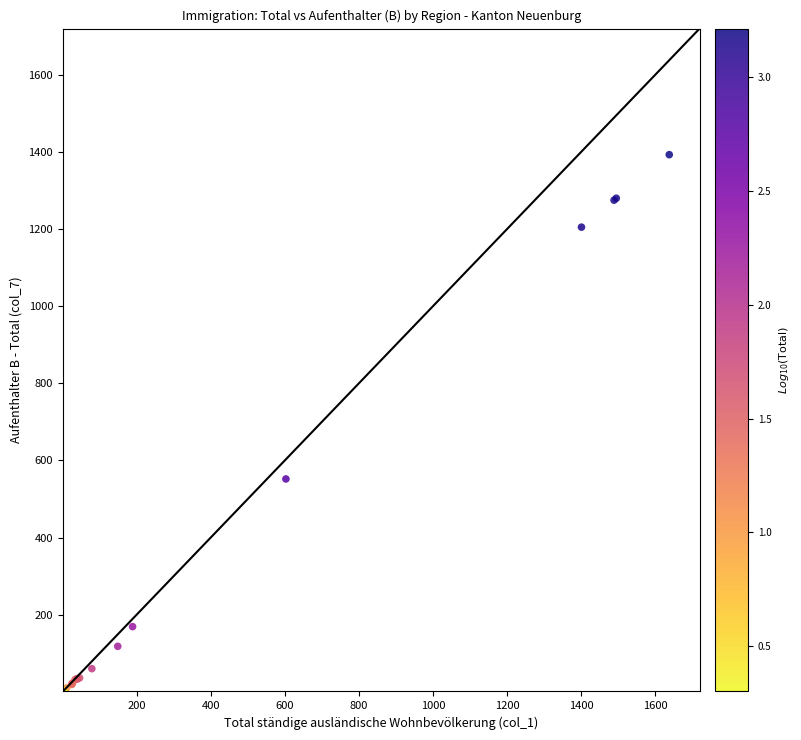

What Y value in the scatter plot is closest to 697?

552